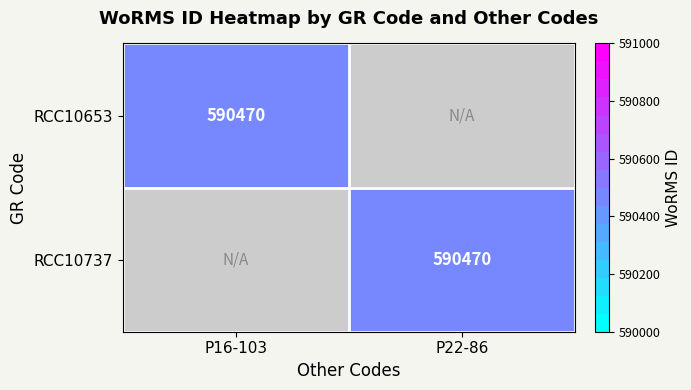

Between P16-103 and P22-86, which is larger?

P16-103